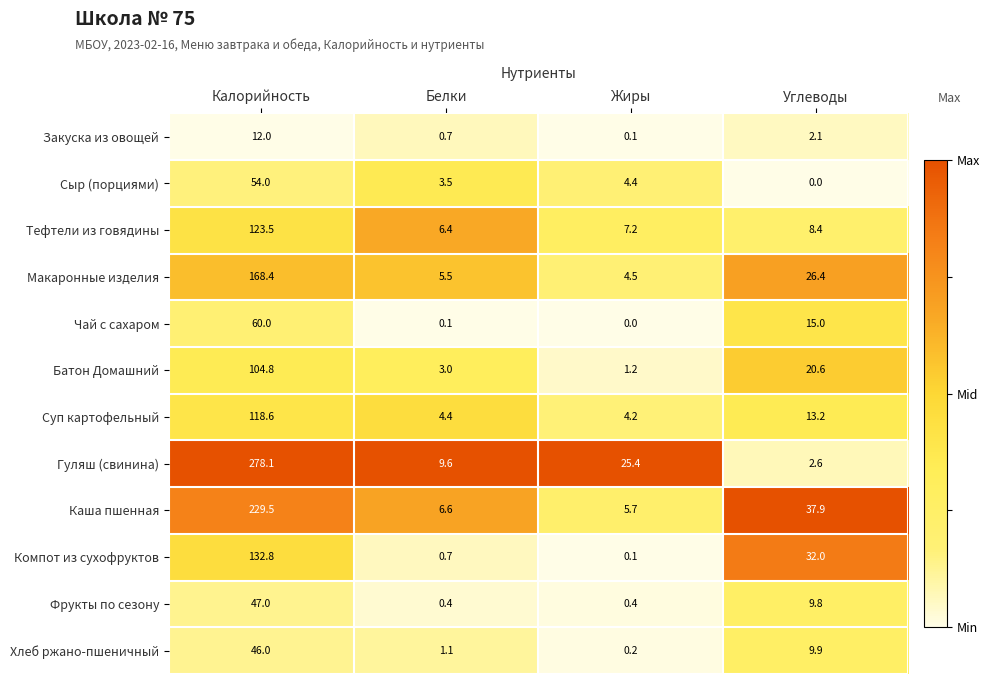

At which label does Тефтели из говядины reach its peak?

Калорийность